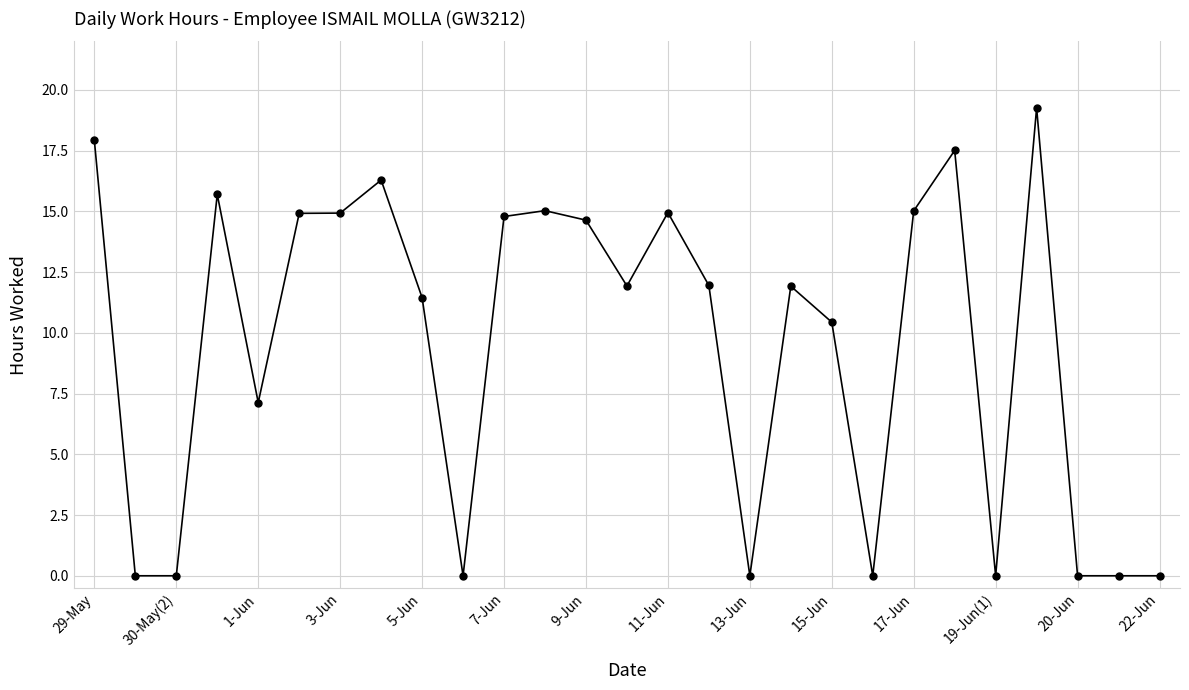

Count the number of data series in this chart.

1